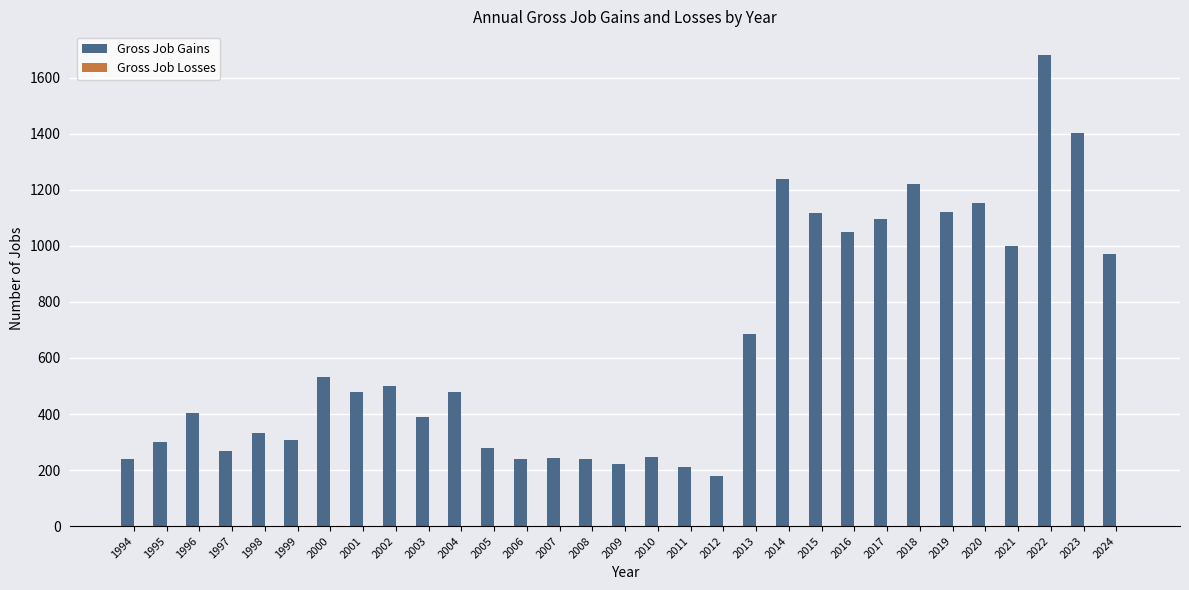

What is the value of the 25th bar from the left?

1222